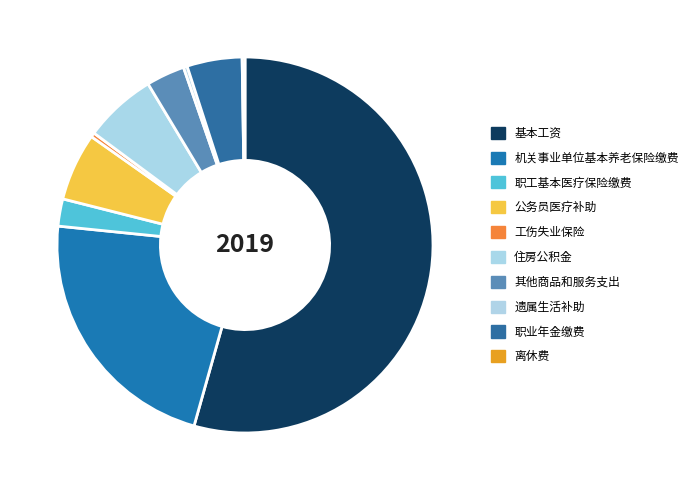

What percentage is the 其他商品和服务支出 slice, to the nearest percent?

3%